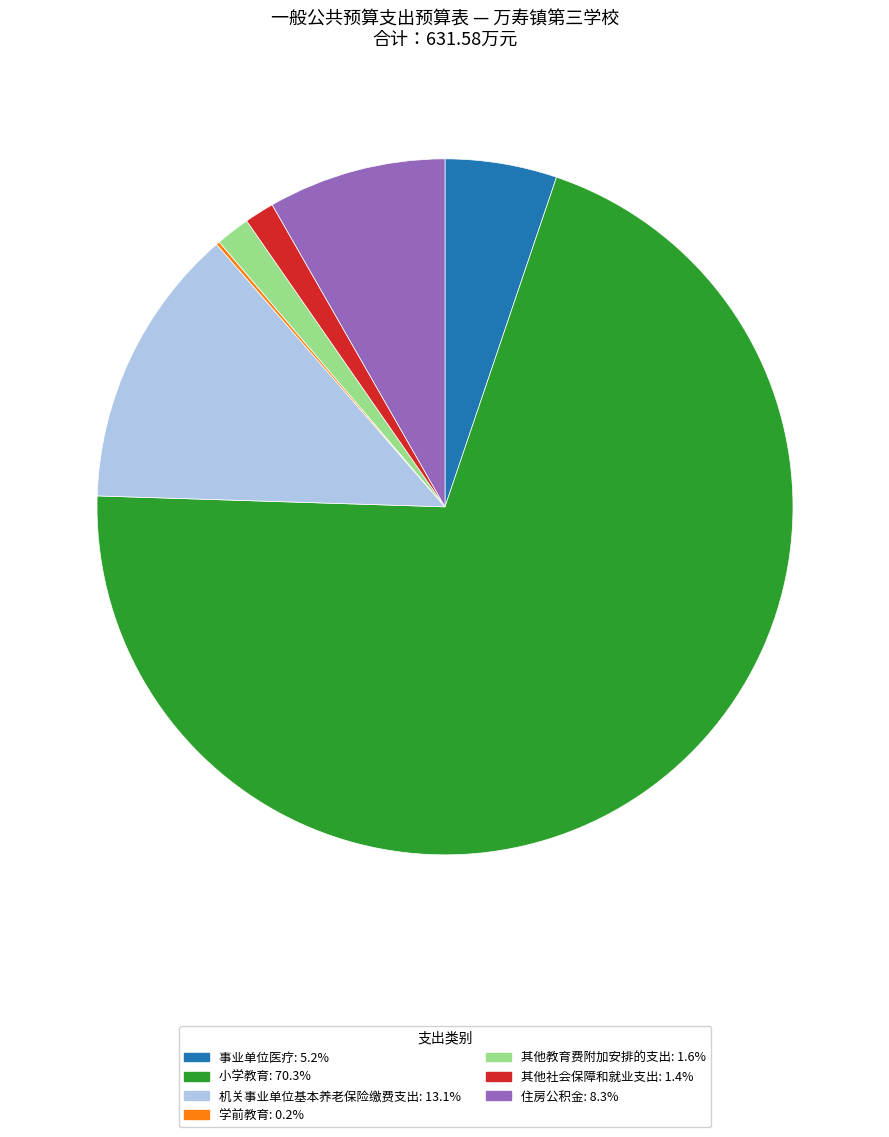

What is the majority slice?

小学教育